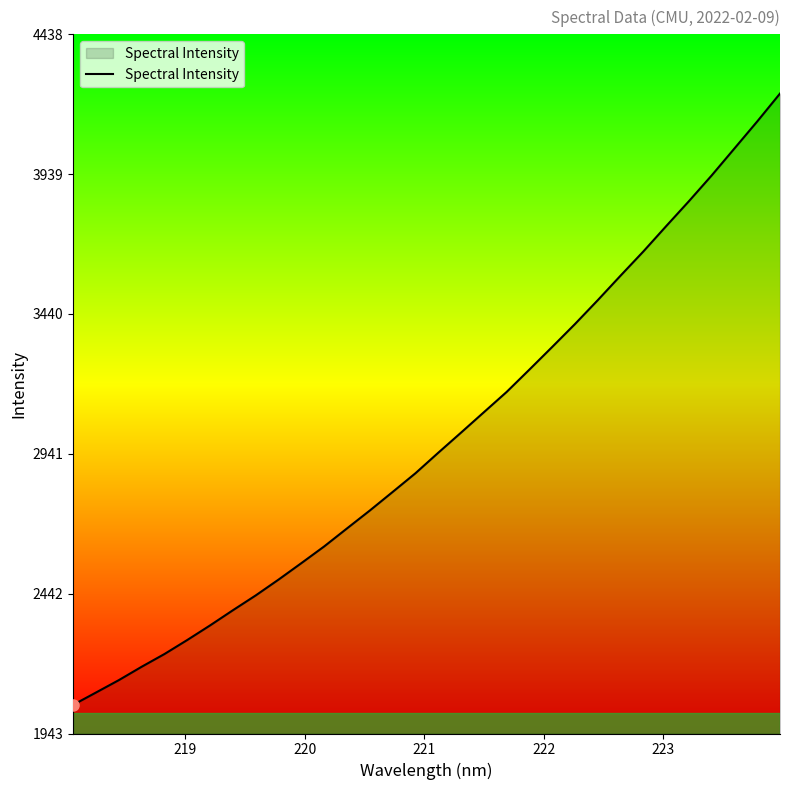

Does the chart display data point markers on the line(s)?

No